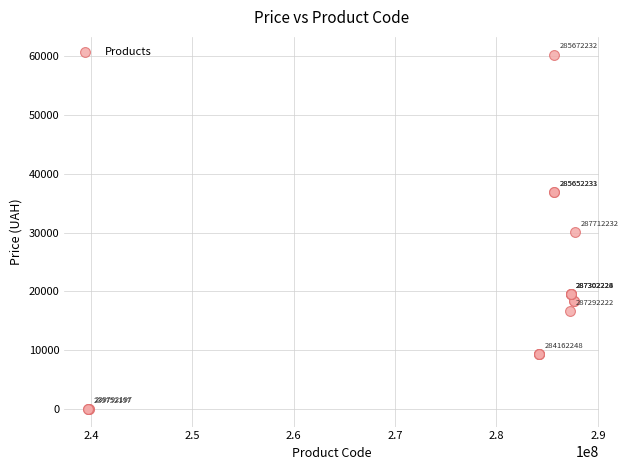

What Y value in the scatter plot is closest to 30130?

30102.8